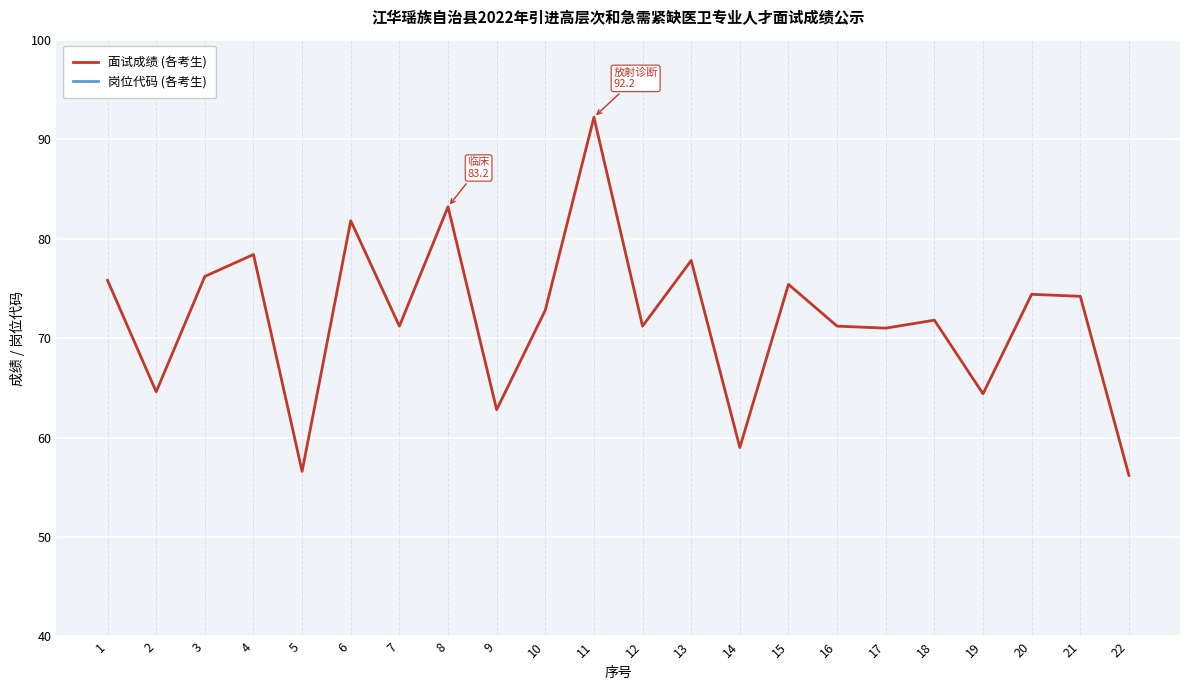

In 面试成绩 (各考生), how many points are higher than both neighbors (excluding endpoints)?

8